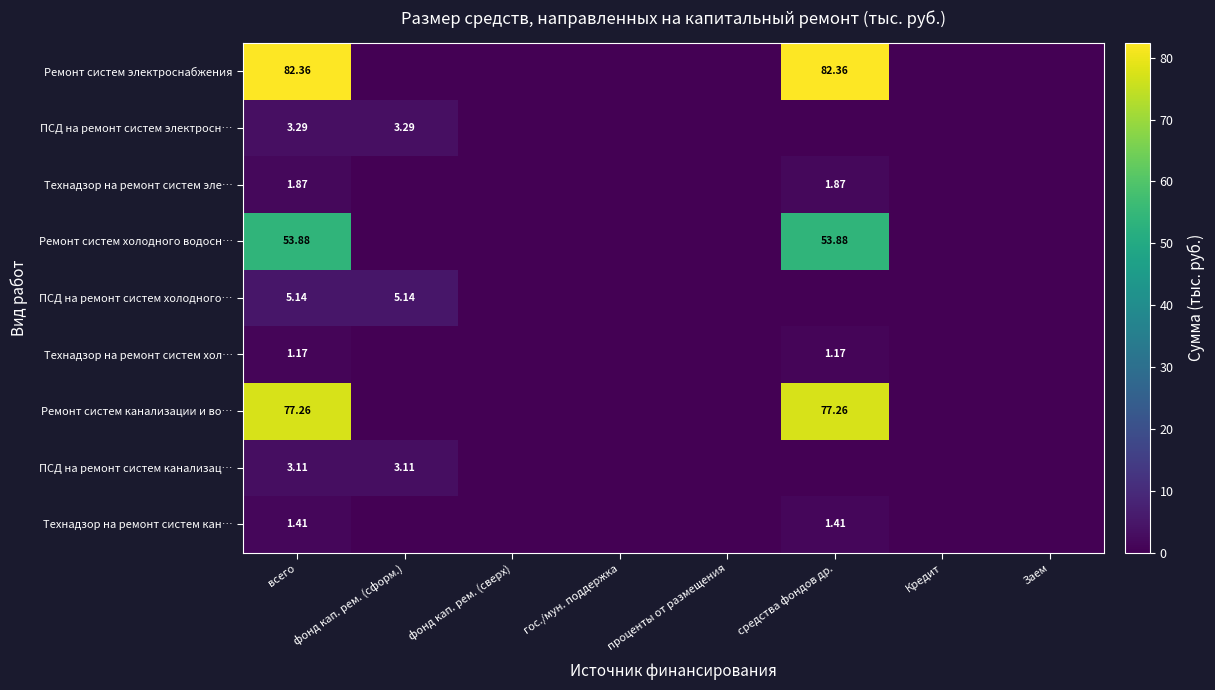

Rank the series at всего from highest to lowest value.

Ремонт систем электроснабжения, Ремонт систем канализации и во…, Ремонт систем холодного водосн…, ПСД на ремонт систем холодного…, ПСД на ремонт систем электросн…, ПСД на ремонт систем канализац…, Технадзор на ремонт систем эле…, Технадзор на ремонт систем кан…, Технадзор на ремонт систем хол…